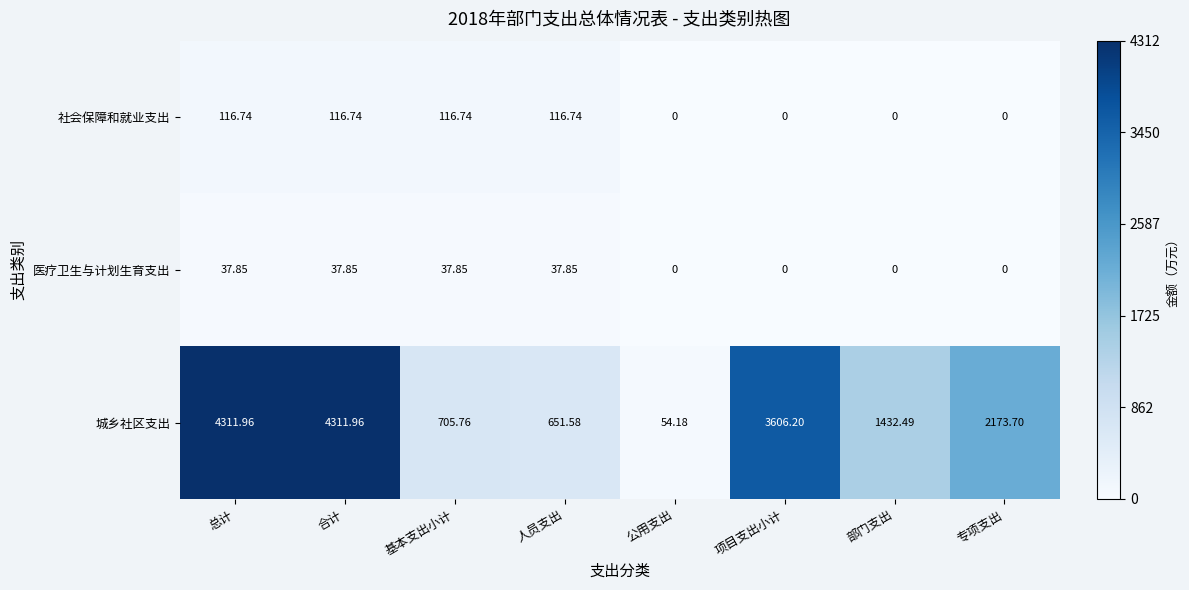

Which series changed the most between 合计 and 人员支出?

城乡社区支出